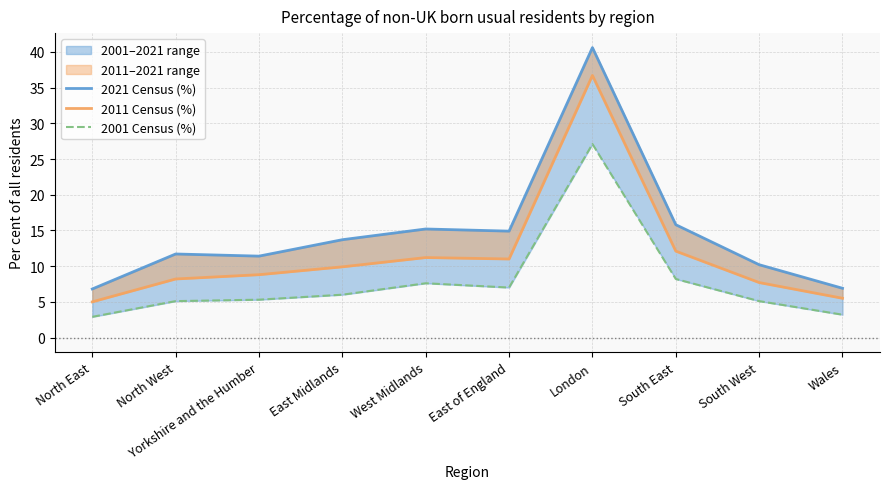

What is the label of the 8th point from the left?

South East